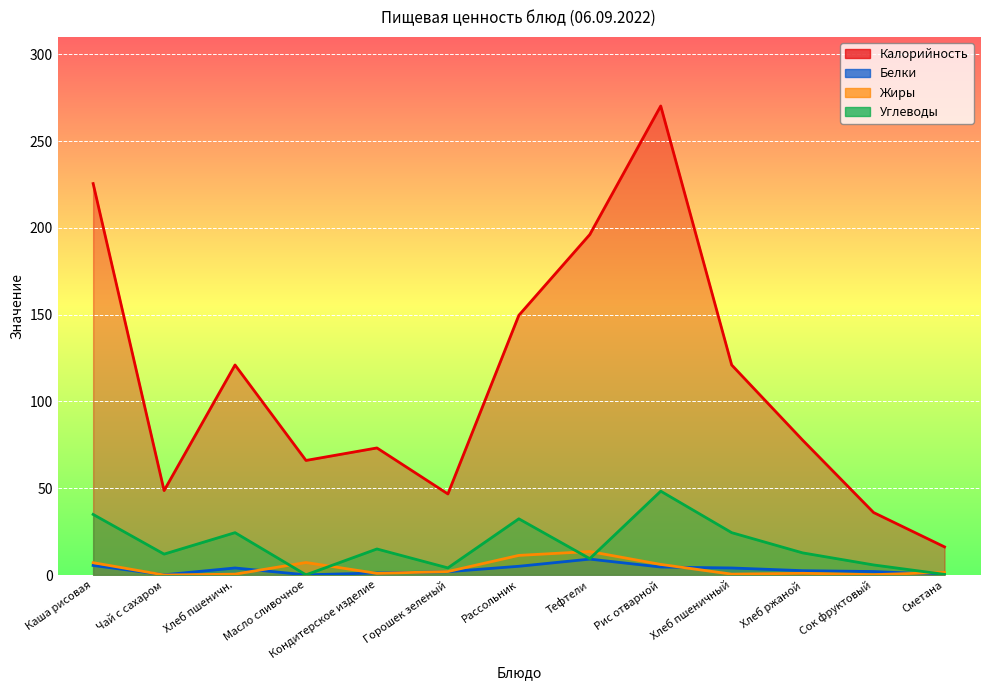

Where do Углеводы and Жиры first cross each other?

Хлеб пшеничн. and Масло сливочное